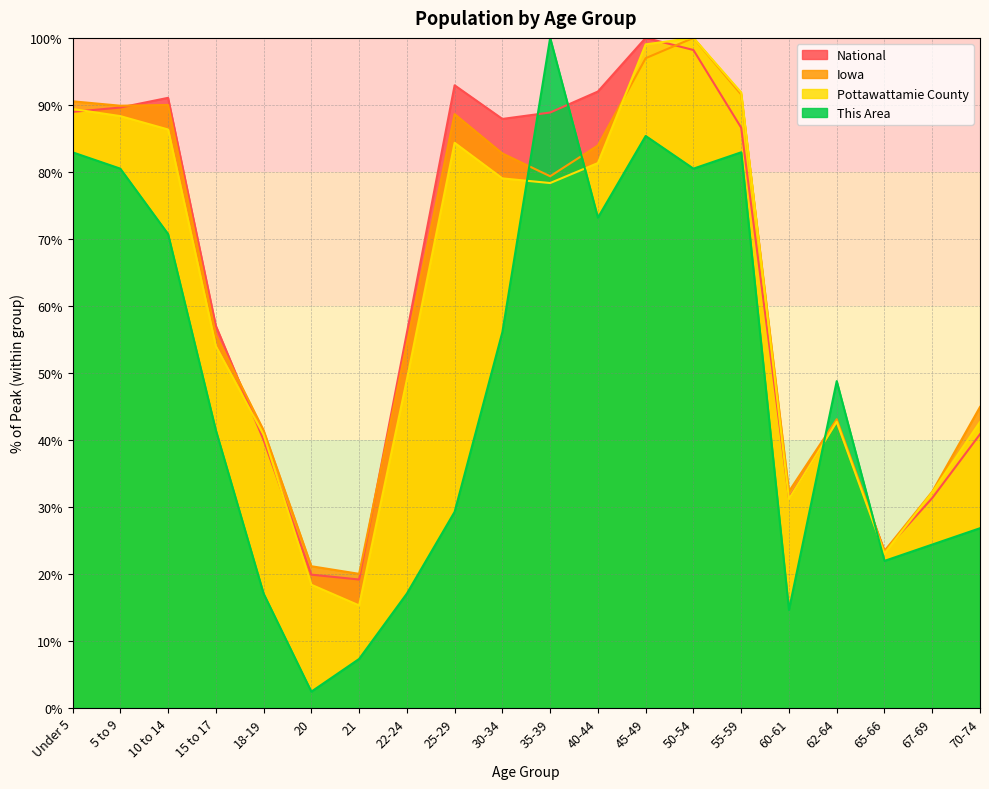

How many intersections are there between Pottawattamie County and This Area?

4